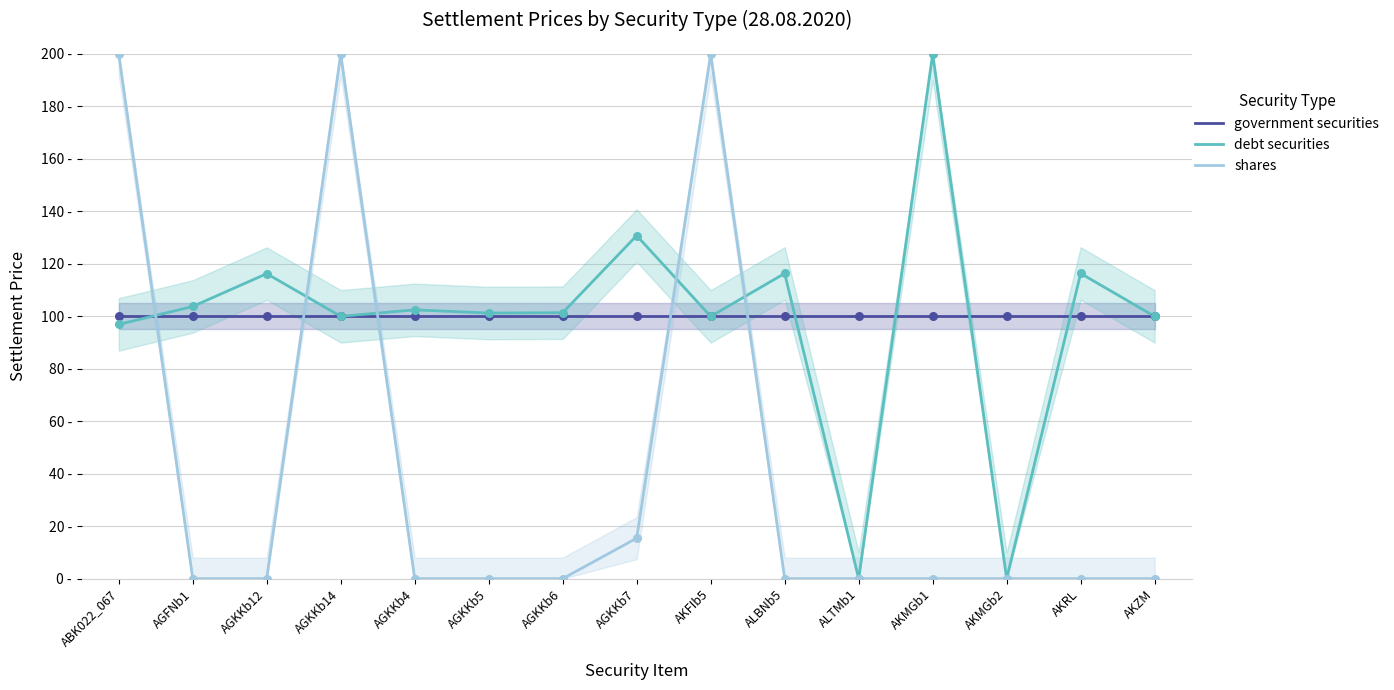

What are all the series names shown in the legend?

government securities, debt securities, shares